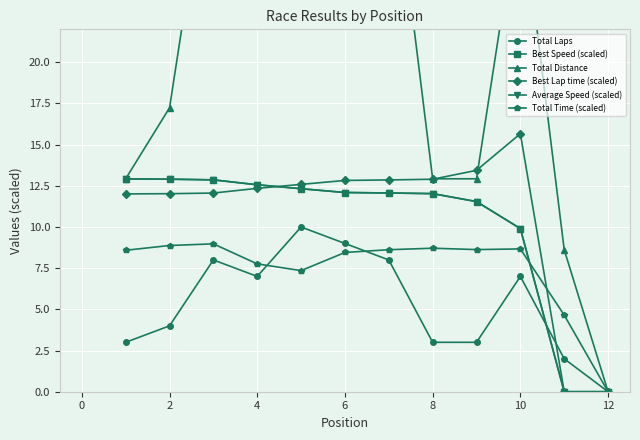

At which label is Average Speed (scaled) closest to 6?

10